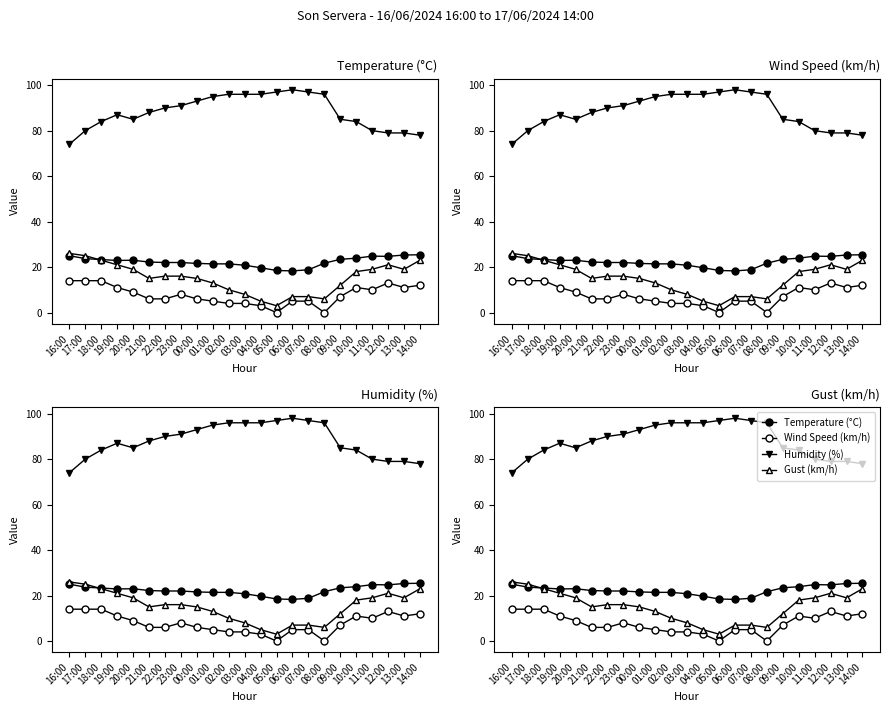

What is the lowest value of the Gust (km/h) series?

3.0